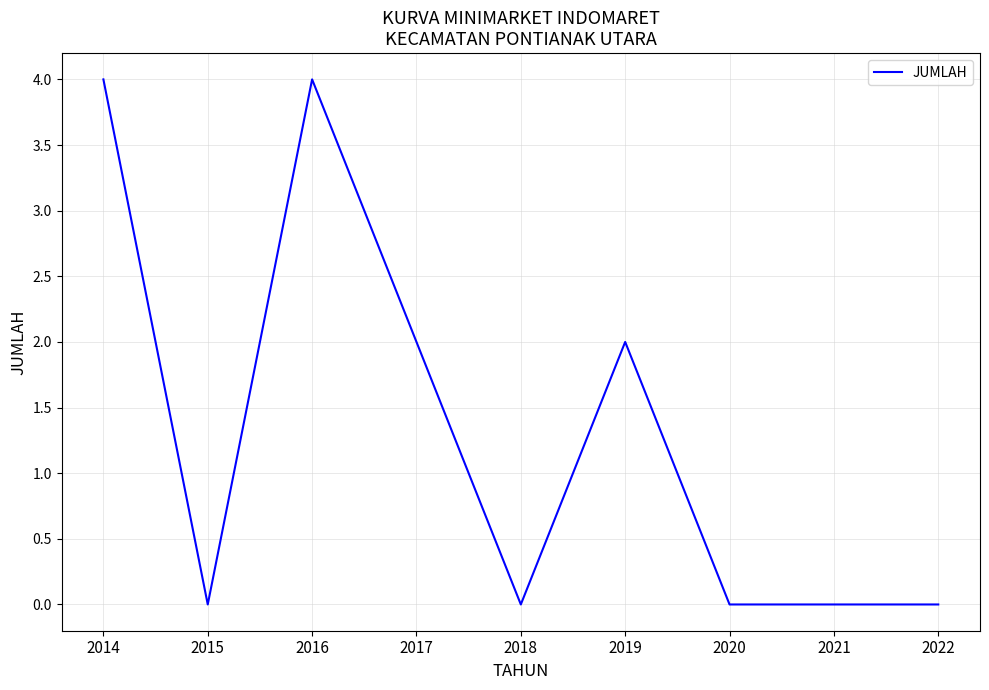

Where is the first local minimum?

2015